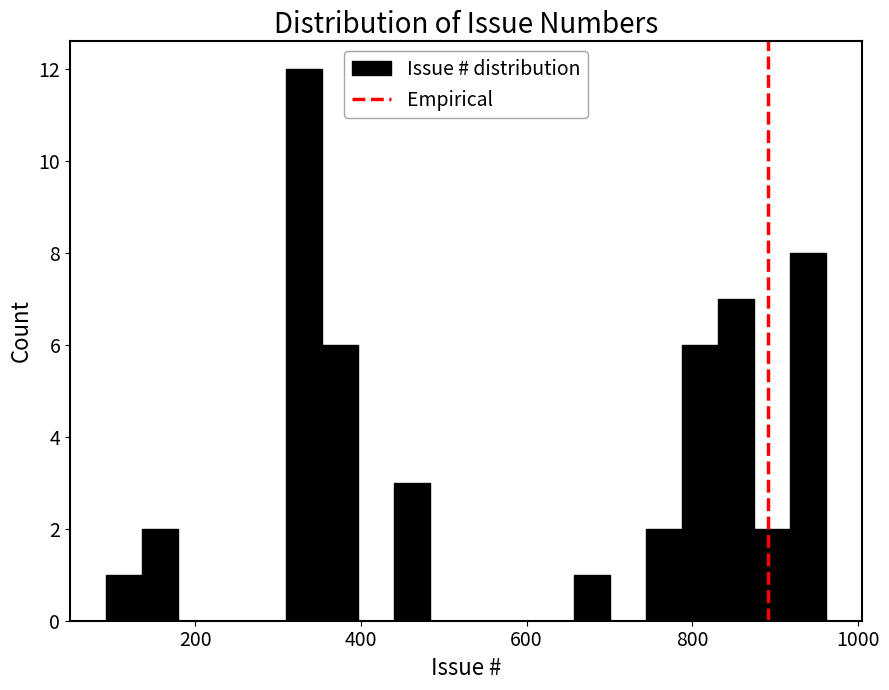

Around what value on the x-axis is the tallest bar? Give the approximate position of its centre, as read against the axis.

340